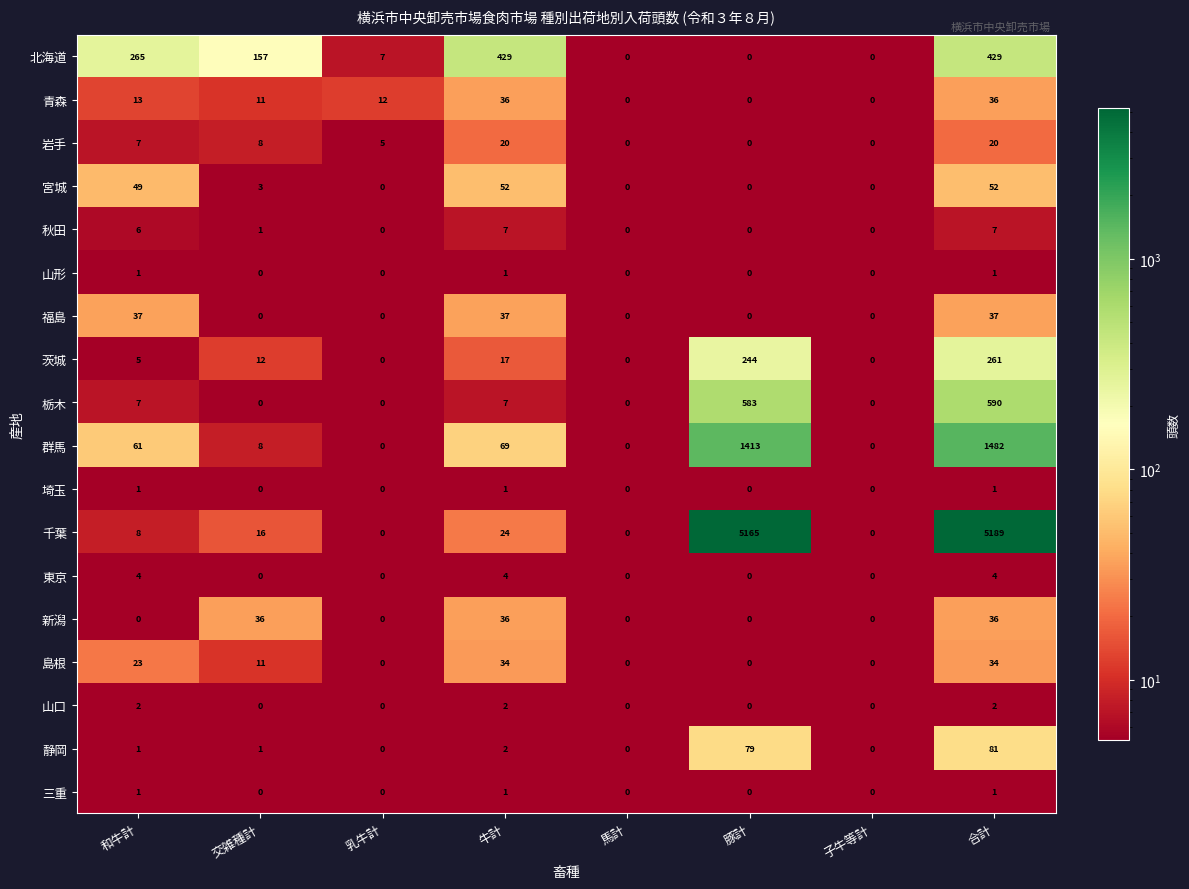

How many data points in 福島 are above 0?

3